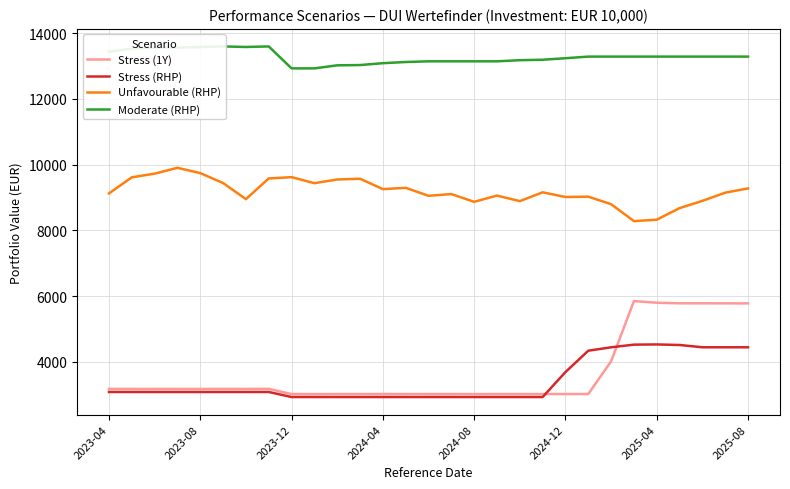

Reading left to right, list all the values displayed in this chart.

Stress (1Y): 3170.1	3170.0	3169.4	3169.5	3169.7	3170.3	3170.7	3172.6	3014.9	3014.1	3014.5	3014.7	3015.8	3015.2	3015.2	3015.2	3013.7	3014.6	3014.6	3014.9	3015.5	3015.9	4011.9	5845.5	5795.1	5777.6	5776.9	5776.3	5775.6
Stress (RHP): 3077.4	3077.4	3077.3	3077.3	3077.3	3077.4	3077.4	3077.8	2924.1	2924.0	2924.1	2924.1	2924.3	2924.2	2924.2	2924.2	2923.9	2924.0	2924.0	2924.0	3684.2	4334.7	4438.4	4519.3	4525.4	4508.6	4439.0	4438.9	4438.7
Unfavourable (RHP): 9123.8	9613.7	9725.4	9903.1	9742.2	9439.6	8949.7	9580.1	9619.0	9435.4	9547.6	9571.0	9254.3	9294.1	9051.0	9103.6	8867.6	9058.0	8888.6	9157.4	9015.2	9024.4	8796.7	8280.4	8324.2	8675.9	8897.4	9146.1	9276.3
Moderate (RHP): 13440.6	13533.2	13561.6	13561.6	13582.4	13599.4	13582.4	13599.4	12931.1	12931.1	13024.0	13032.4	13089.1	13124.7	13145.8	13145.8	13145.8	13145.8	13180.3	13193.7	13240.4	13289.5	13289.5	13289.5	13289.5	13289.5	13289.5	13289.5	13289.5